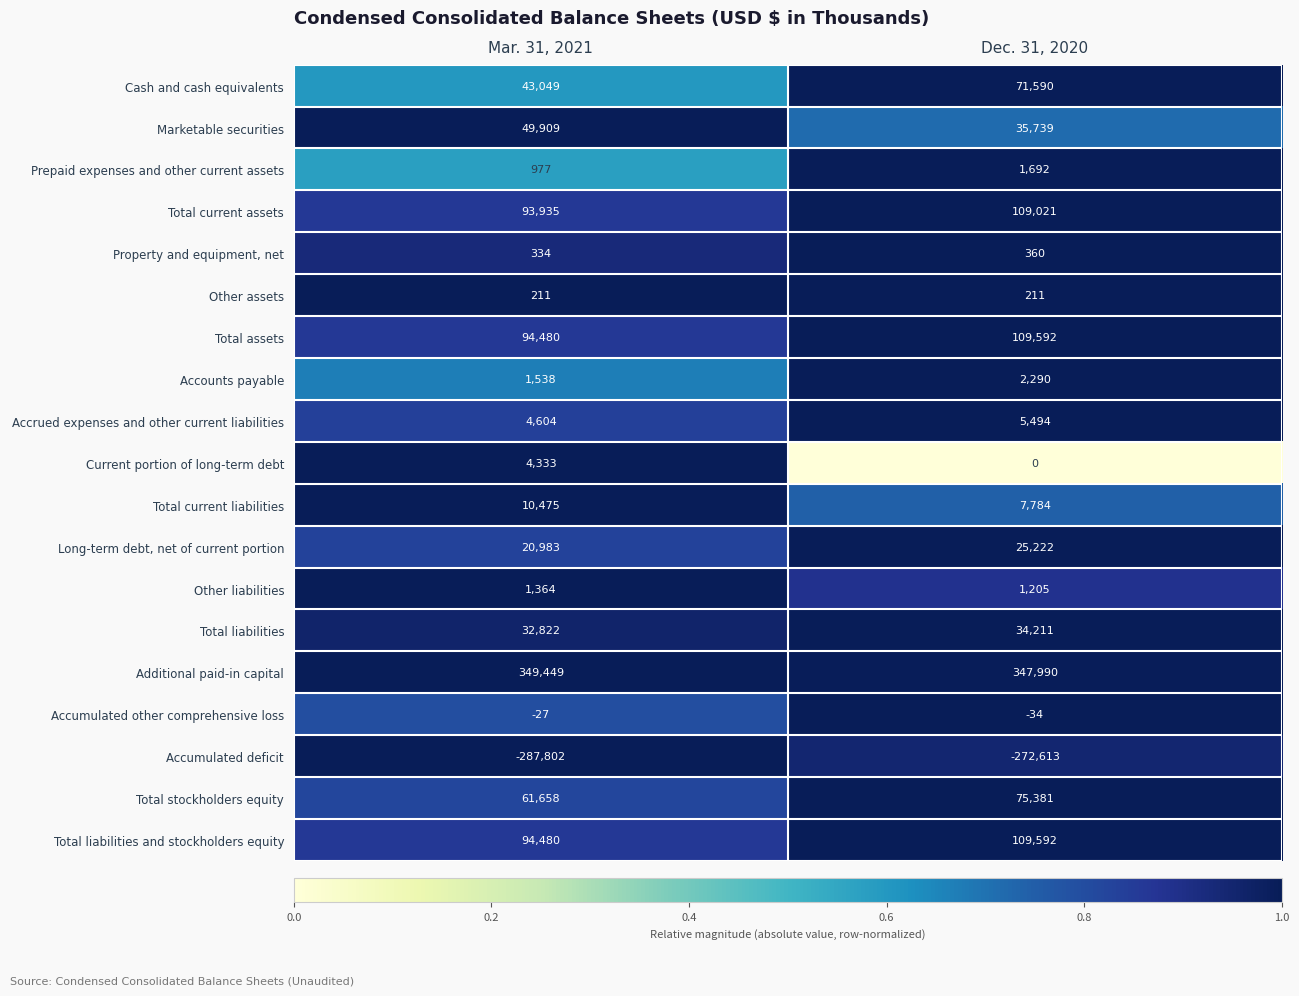

Rank the categories by Additional paid-in capital value from highest to lowest.

Mar. 31, 2021, Dec. 31, 2020